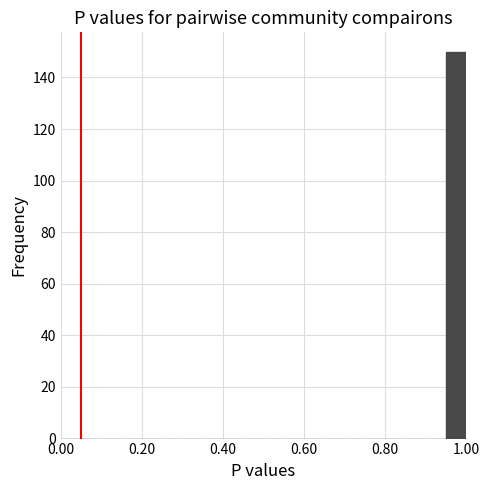

Read against the x-axis, roughly where is the centre of the tallest bar?

0.98